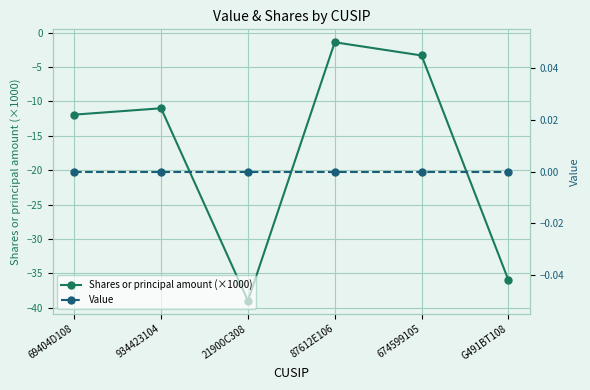

What is the maximum value for Shares or principal amount (×1000)?

-1.4